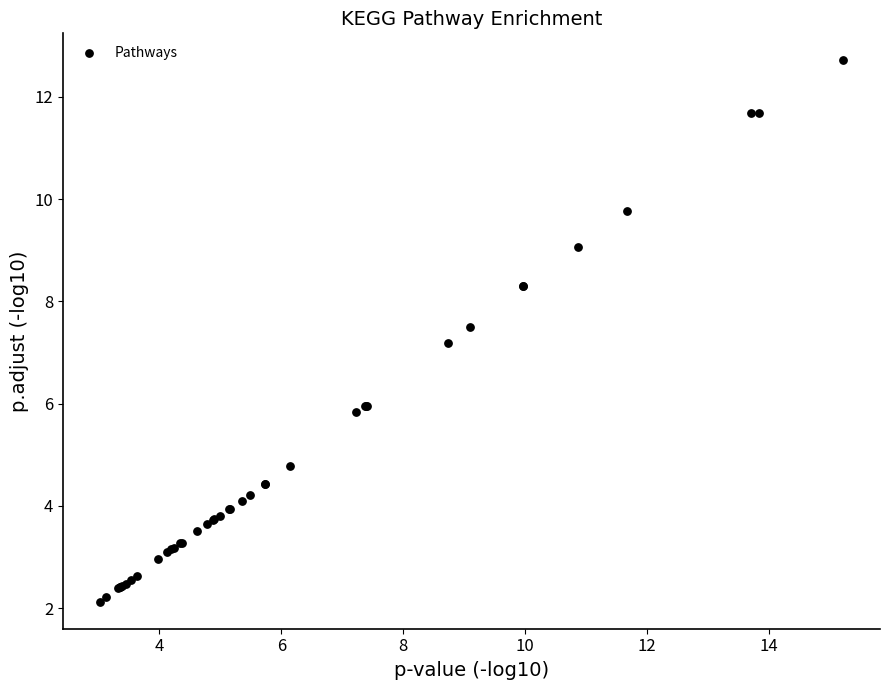

What Y value in the scatter plot is closest to 7?

7.2